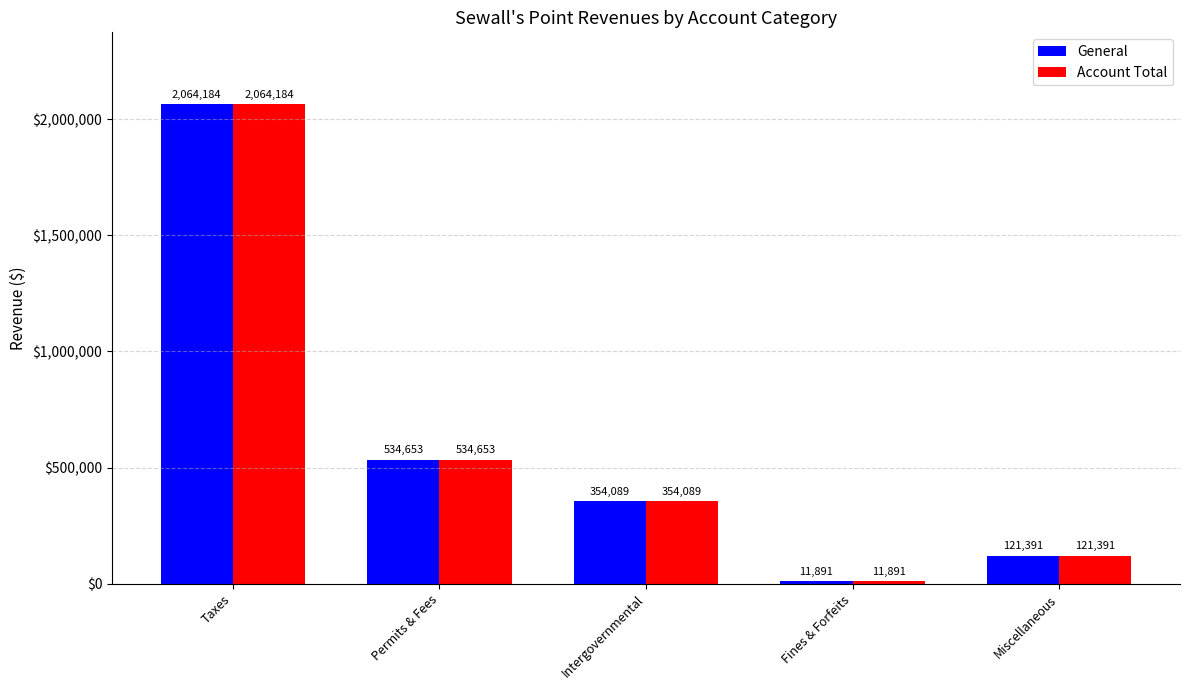

How many bars are there in total?

10